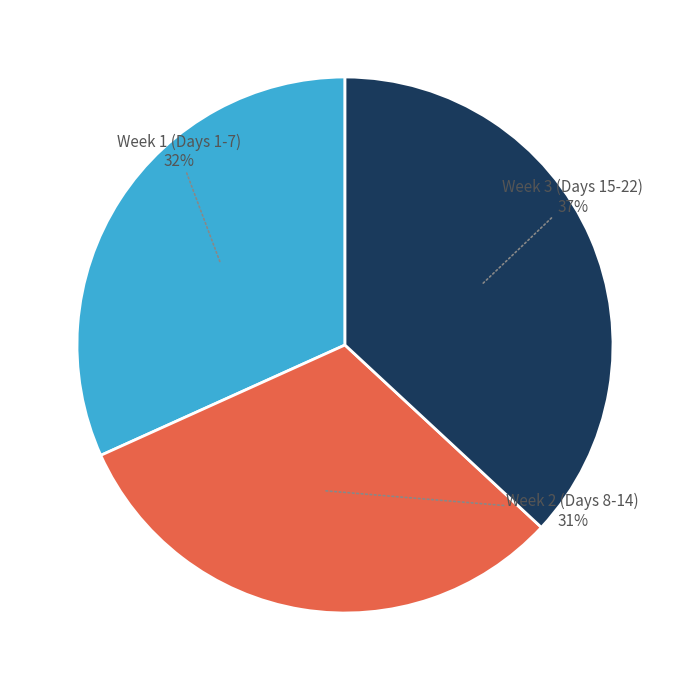

What is the largest slice in the pie chart?

Week 3 (Days 15-22)